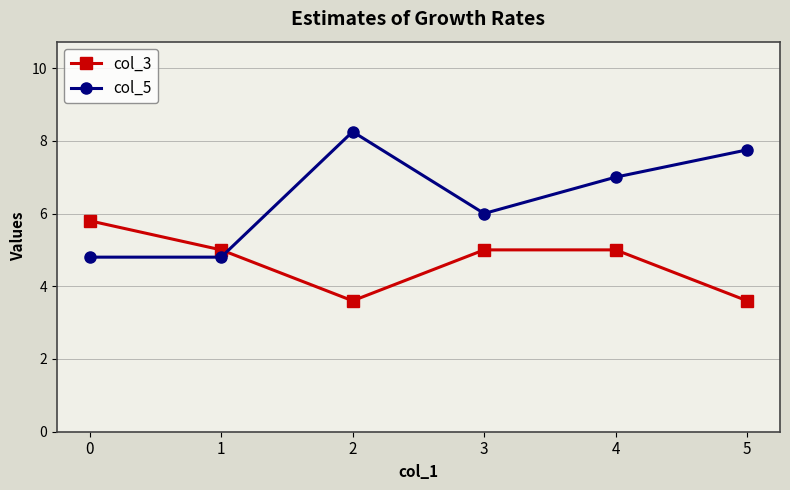

Rank the series by their maximum value, from lowest to highest.

col_3, col_5